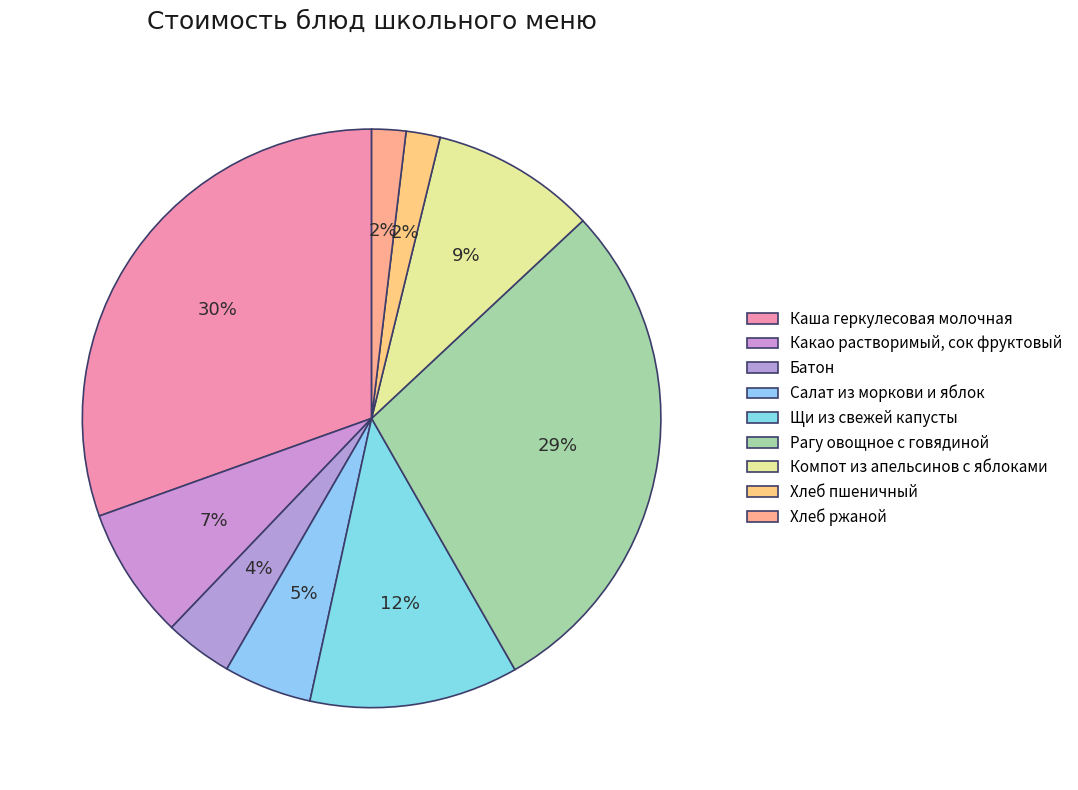

To the nearest percent, what percentage of the pie is Батон?

4%